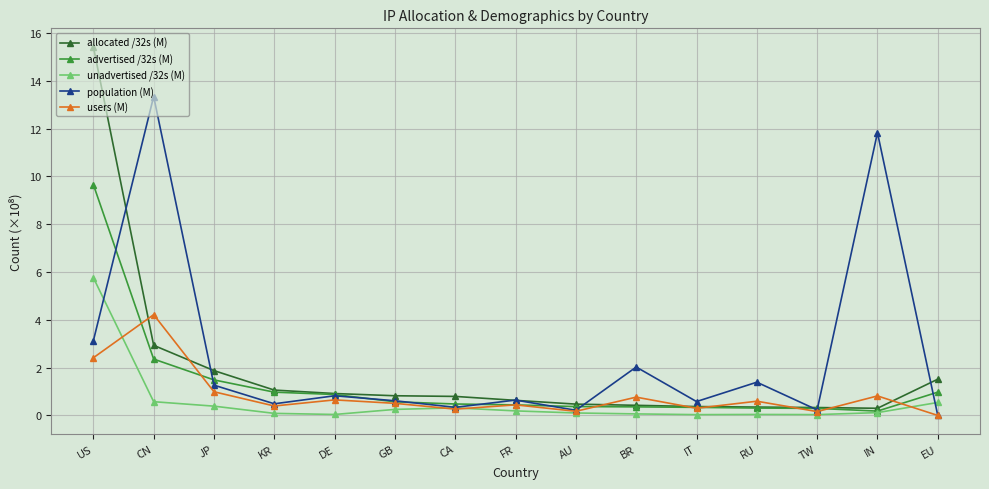

List the series in order of their peak value, highest first.

allocated /32s (M), population (M), advertised /32s (M), unadvertised /32s (M), users (M)